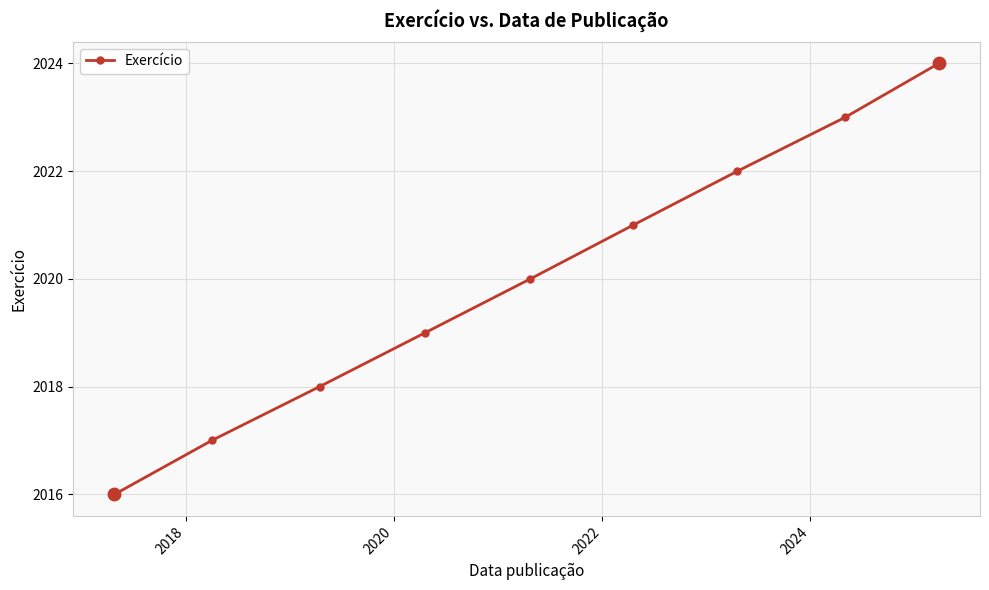

What is the smallest value displayed?

2016